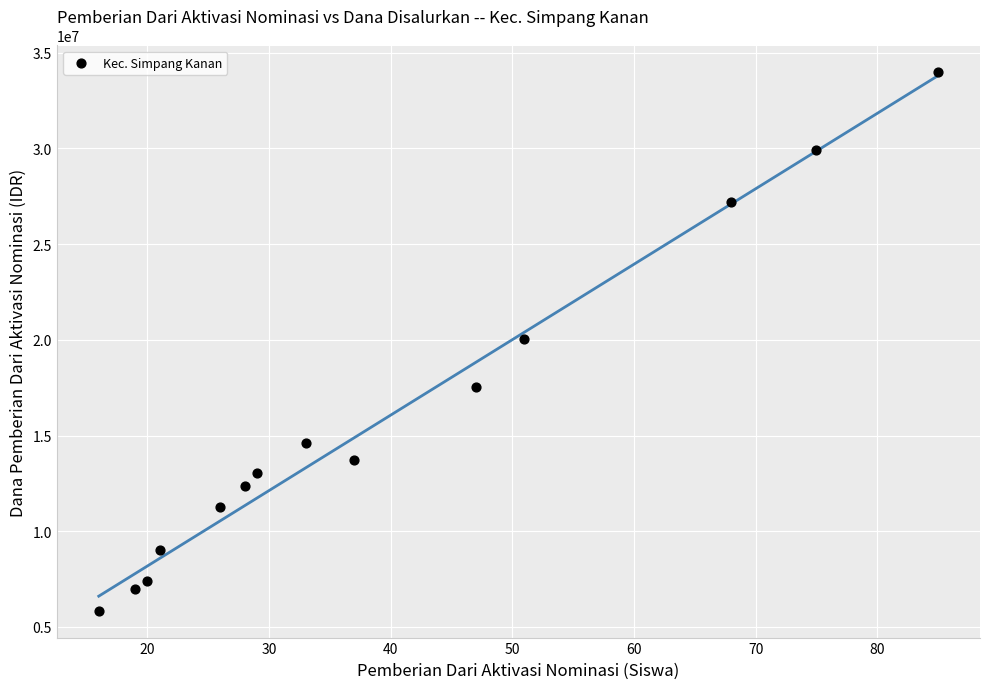

What is the range of Y values (max minus min)?

28125000